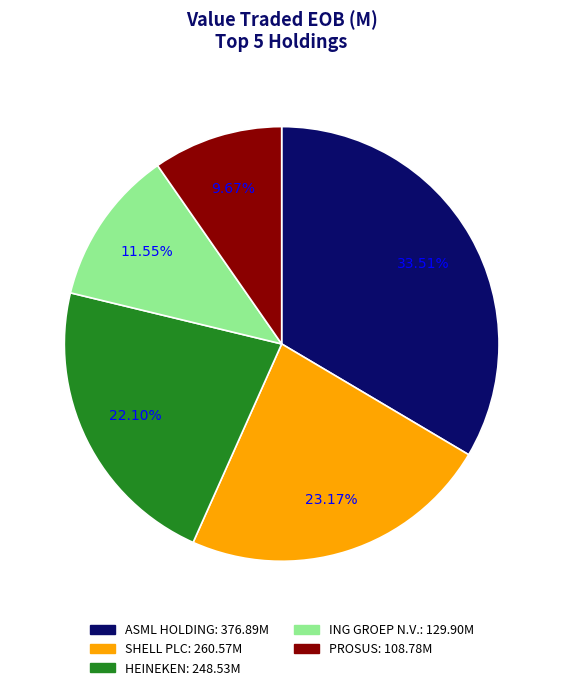

Does any single category account for the majority?

No